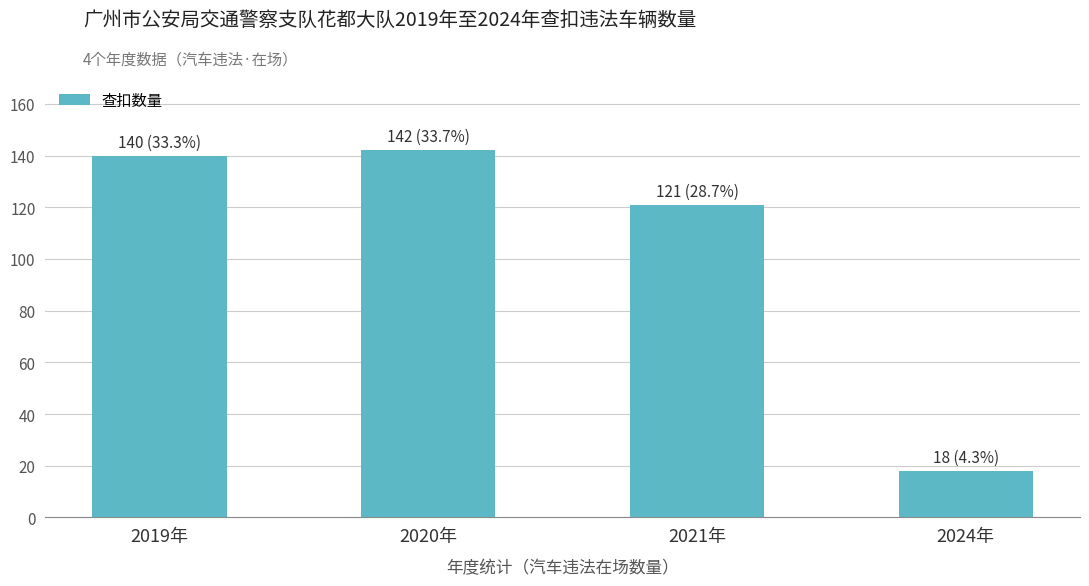

What is the label of the 4th bar from the right?

2019年